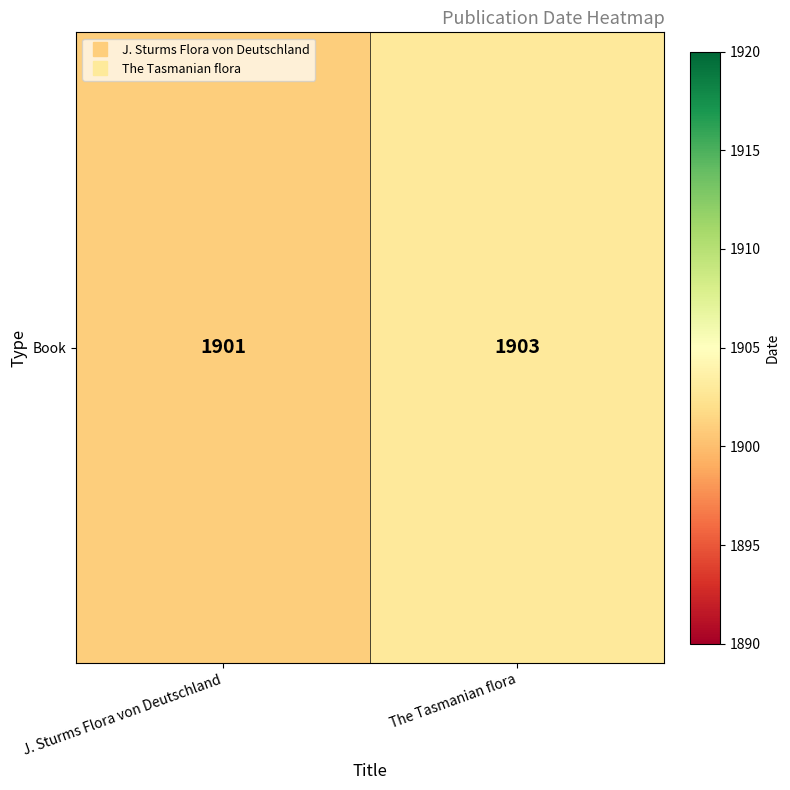

What is the difference between the maximum and minimum values?

2